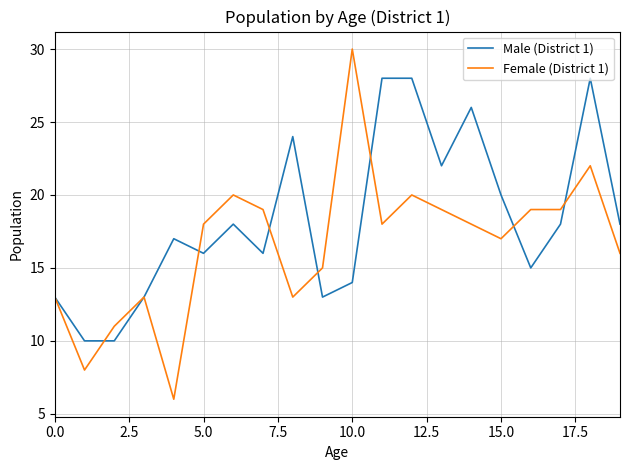

What is the lowest value of the Male (District 1) series?

10